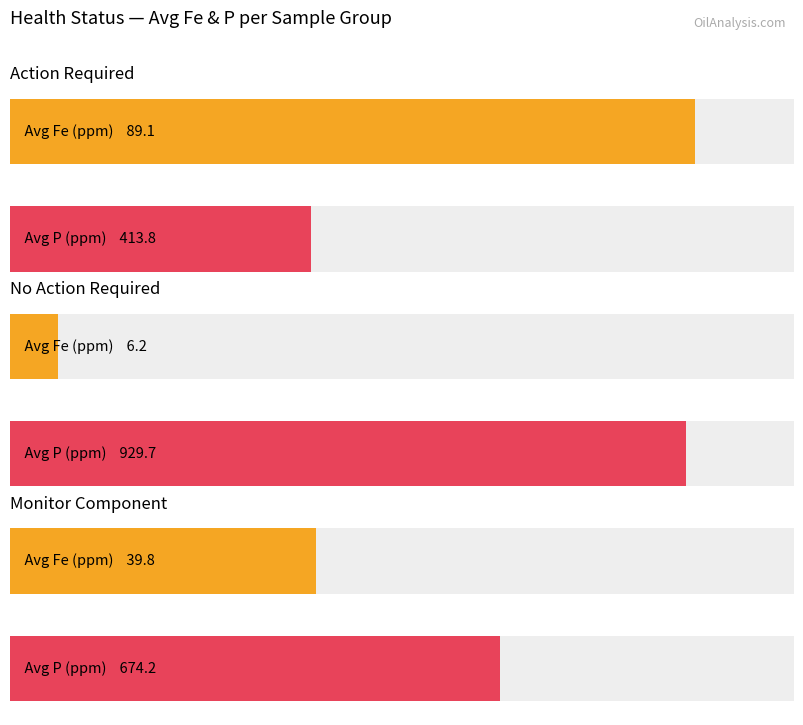

At which label does Monitor Component reach its minimum?

Fe